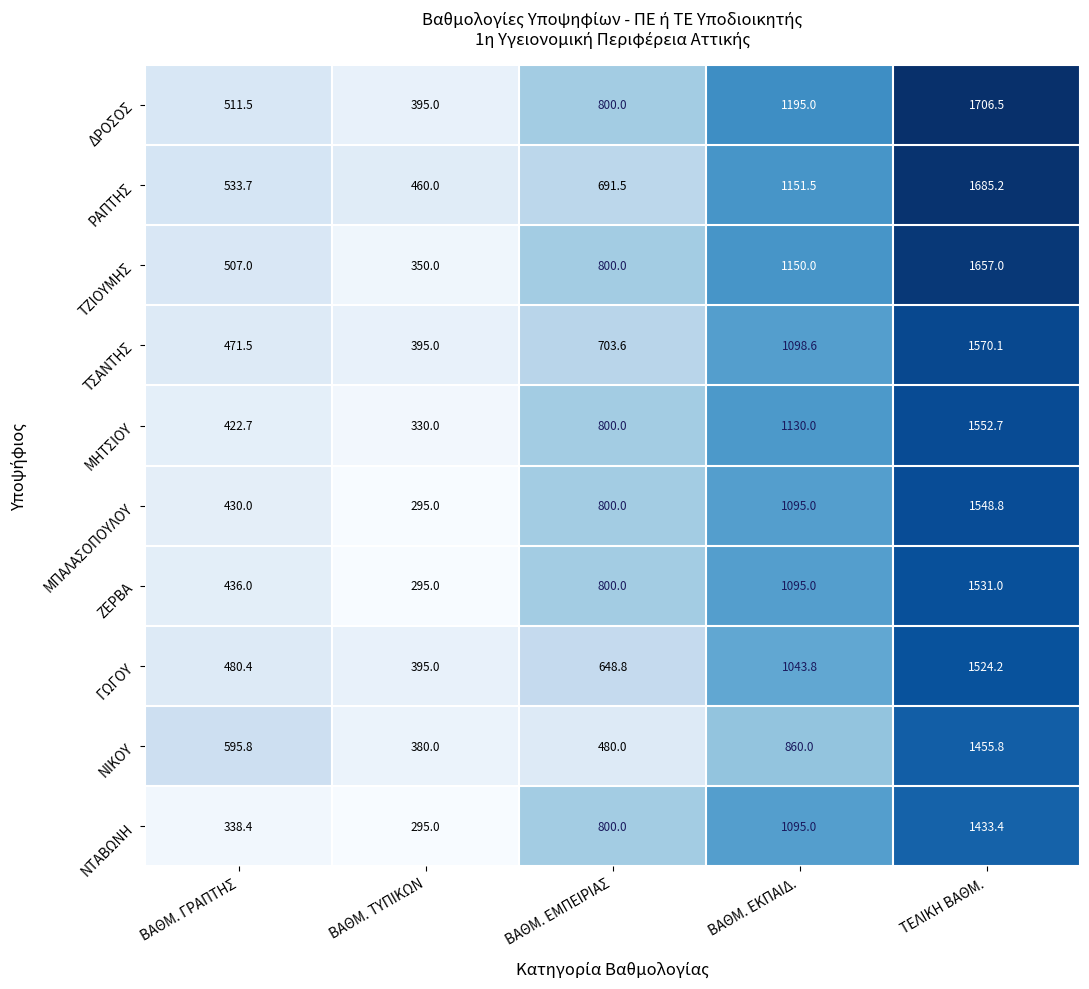

What is the minimum value for ΓΩΓΟΥ?

395.0